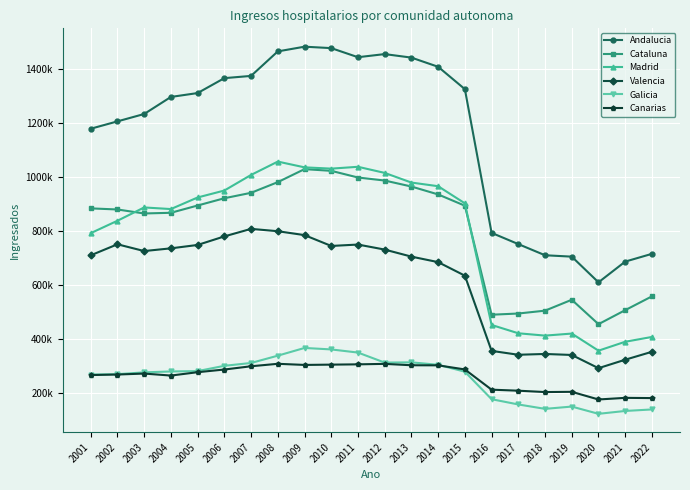

Which series has the largest total across all categories?

Andalucia